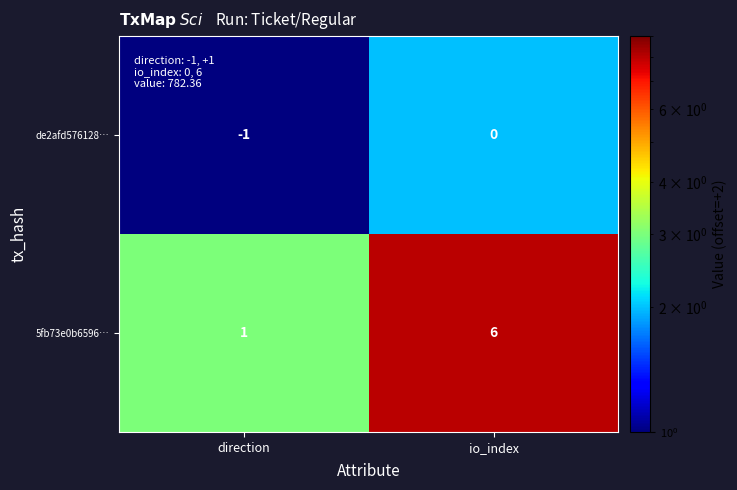

Which category has the lowest value across all series?

direction